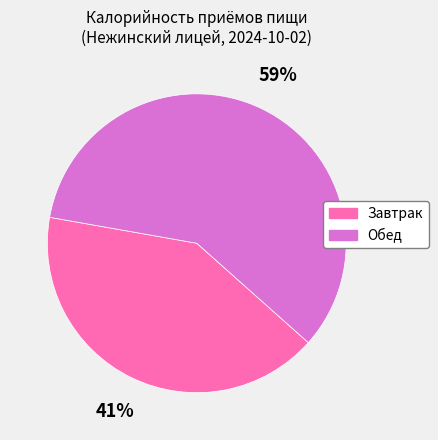

How many segments does this pie chart have?

2